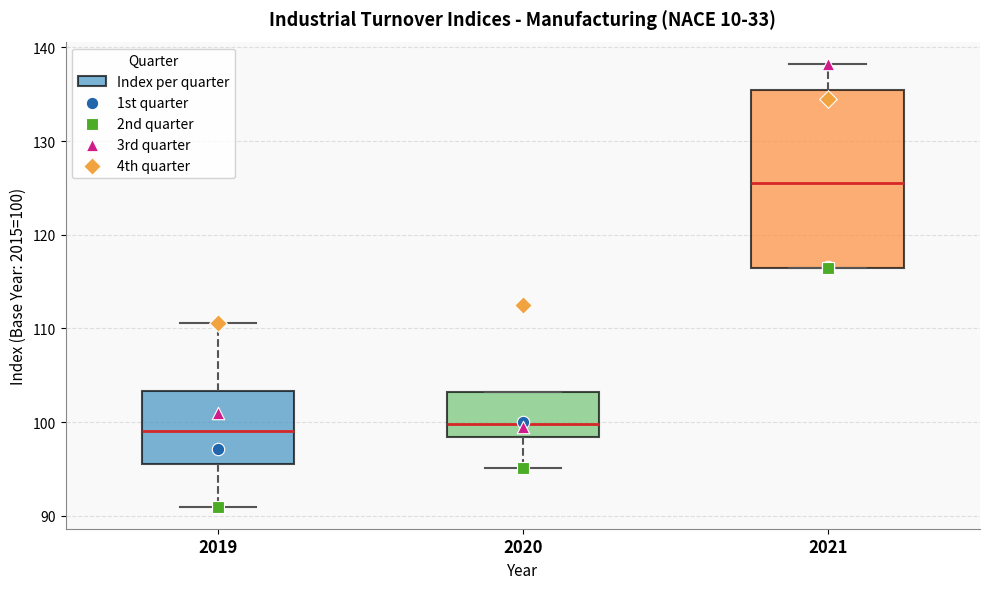

Where does the median line of the box at x = 2021 sit on the y-axis? The values are not printed on the chart, so give them approximately, as read against the axis.

126